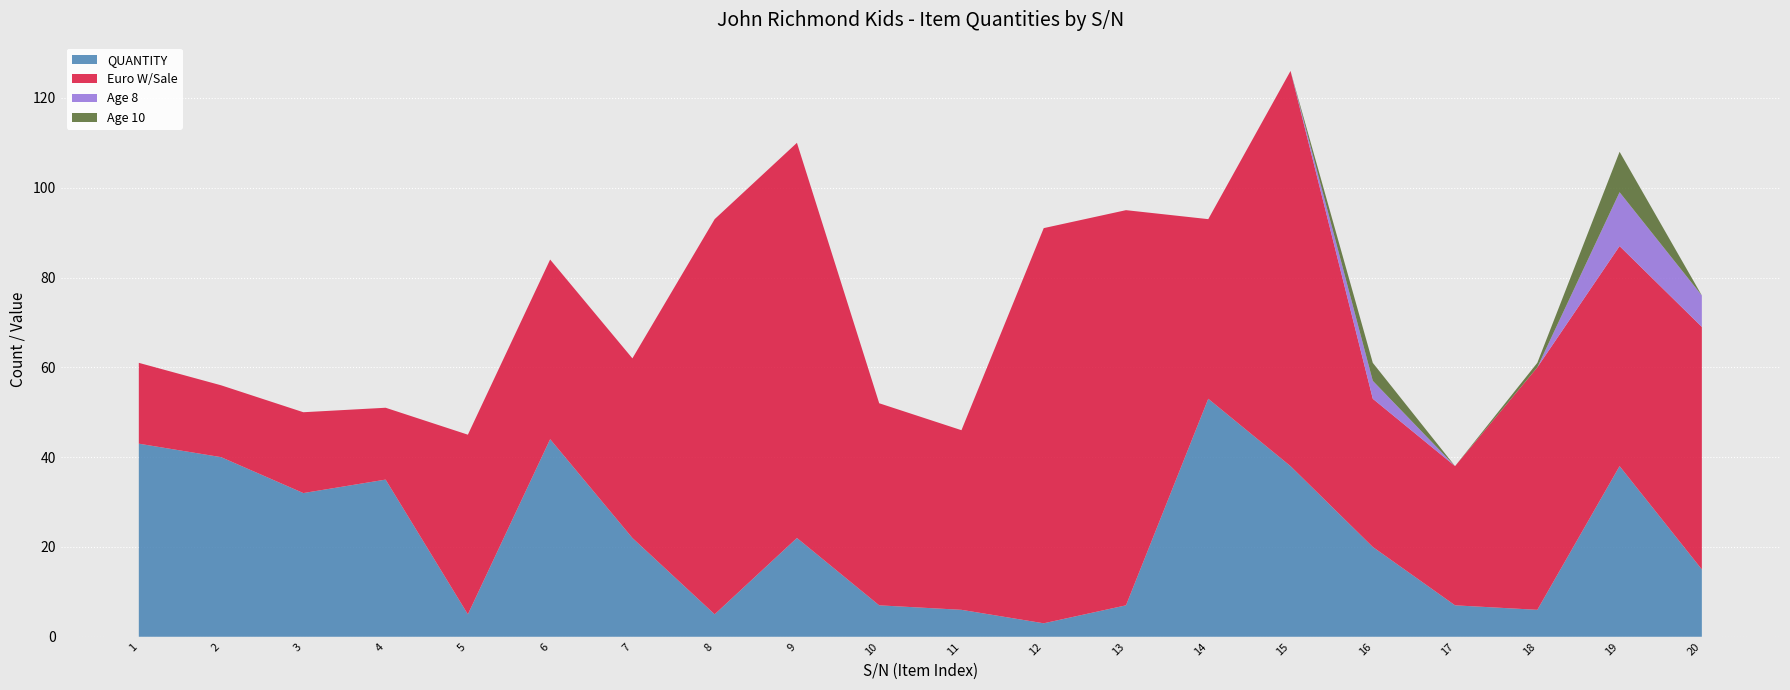

Reading left to right, transcribe all the data shown in this chart.

QUANTITY: 43	40	32	35	5	44	22	5	22	7	6	3	7	53	38	20	7	6	38	15
Euro W/Sale: 18	16	18	16	40	40	40	88	88	45	40	88	88	40	88	33	31	54	49	54
Age 8: 0	0	0	0	0	0	0	0	0	0	0	0	0	0	0	4	0	0	12	7
Age 10: 0	0	0	0	0	0	0	0	0	0	0	0	0	0	0	4	0	1	9	0